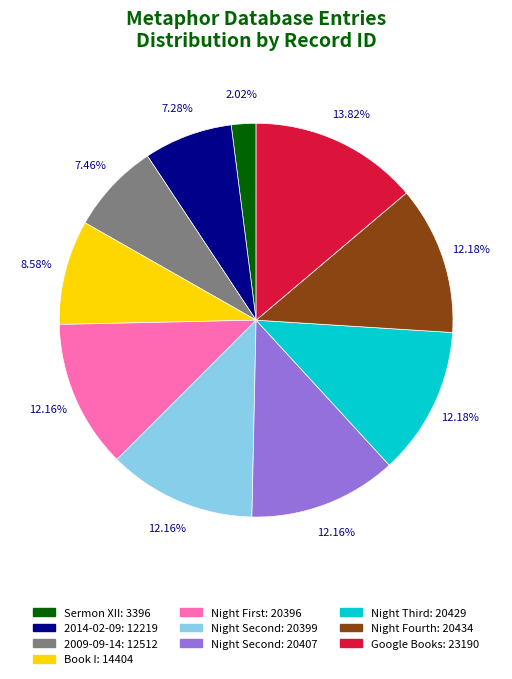

Does any single category account for the majority?

No